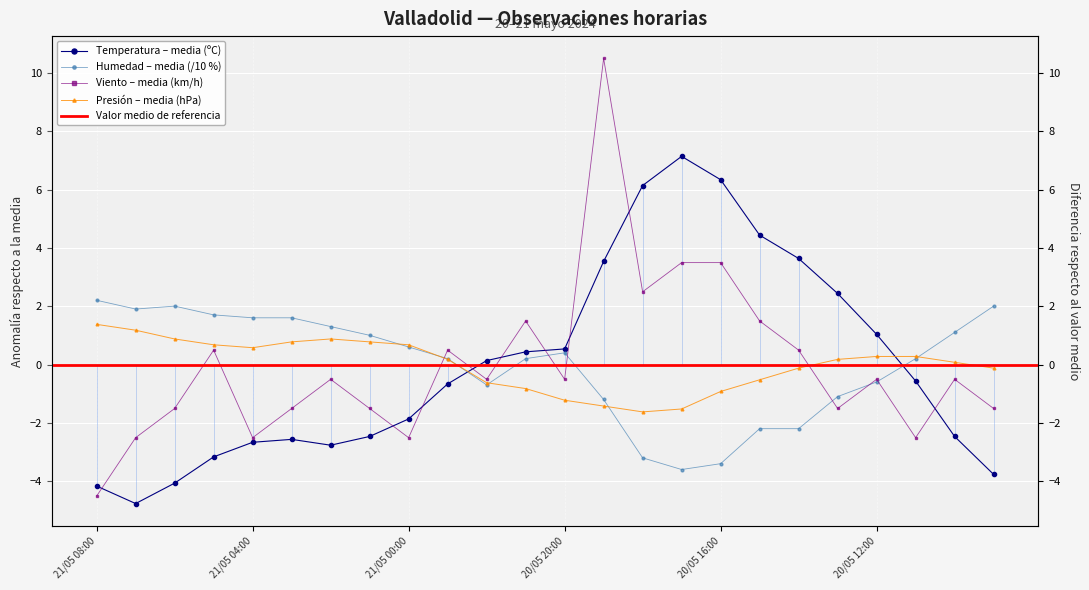

What is the difference between the Presión (hPa) offset values at 20/05 16:00 and 20/05 11:00?

1.2